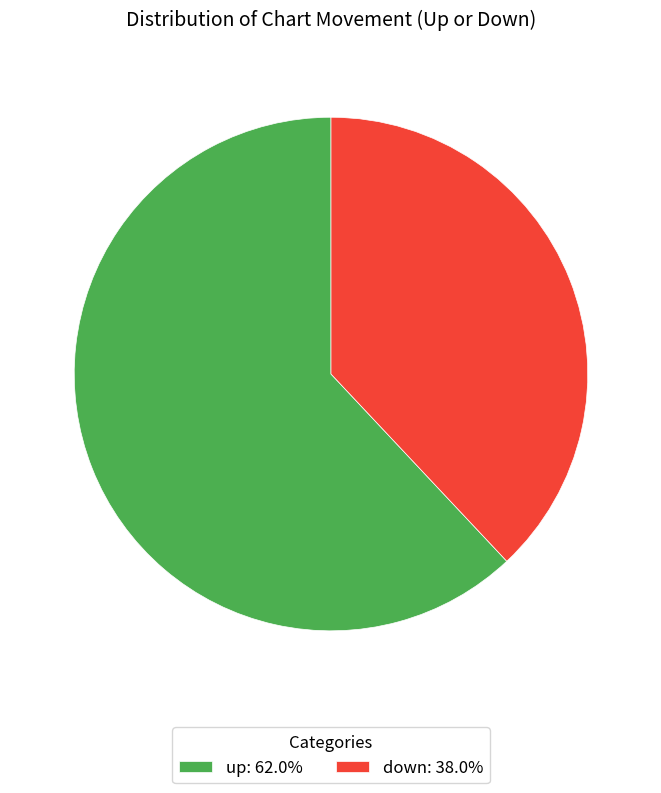

What is the ratio of the value at up: 62.0% to the value at down: 38.0%?

1.6